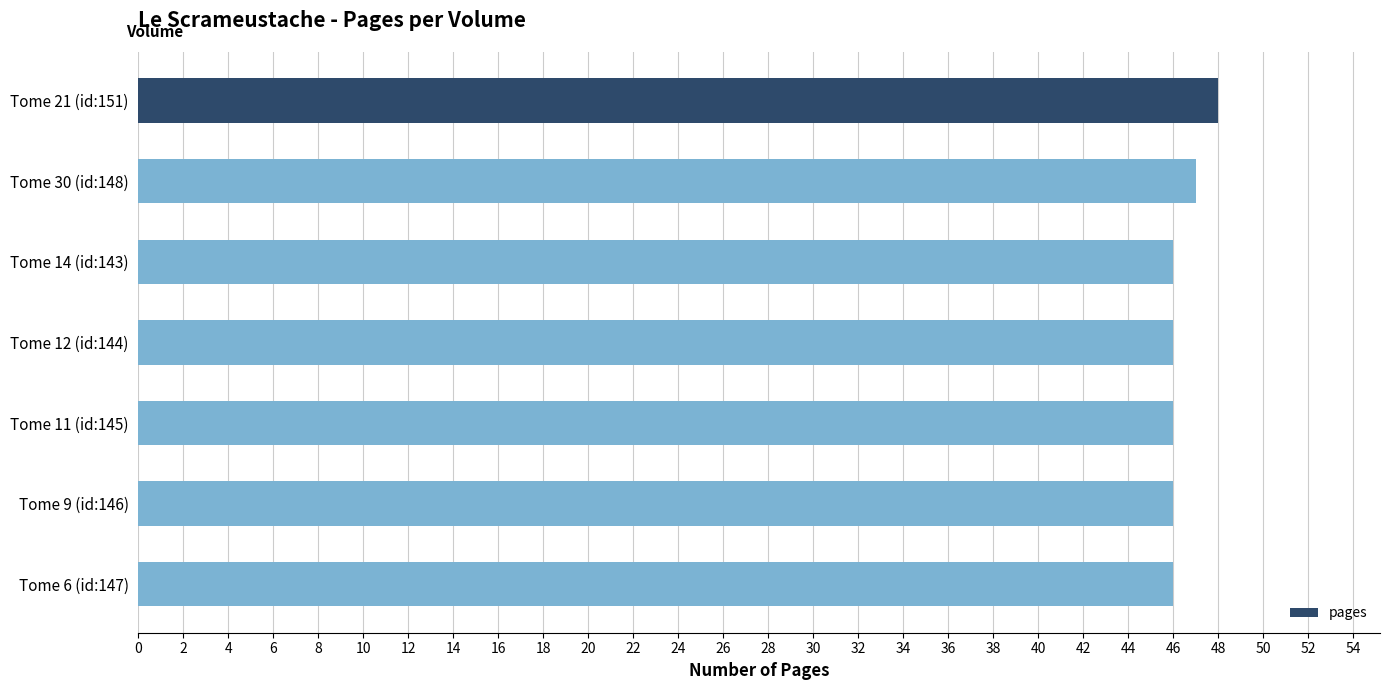

True or false: the data shows 77 at Tome 21 (id:151).

False